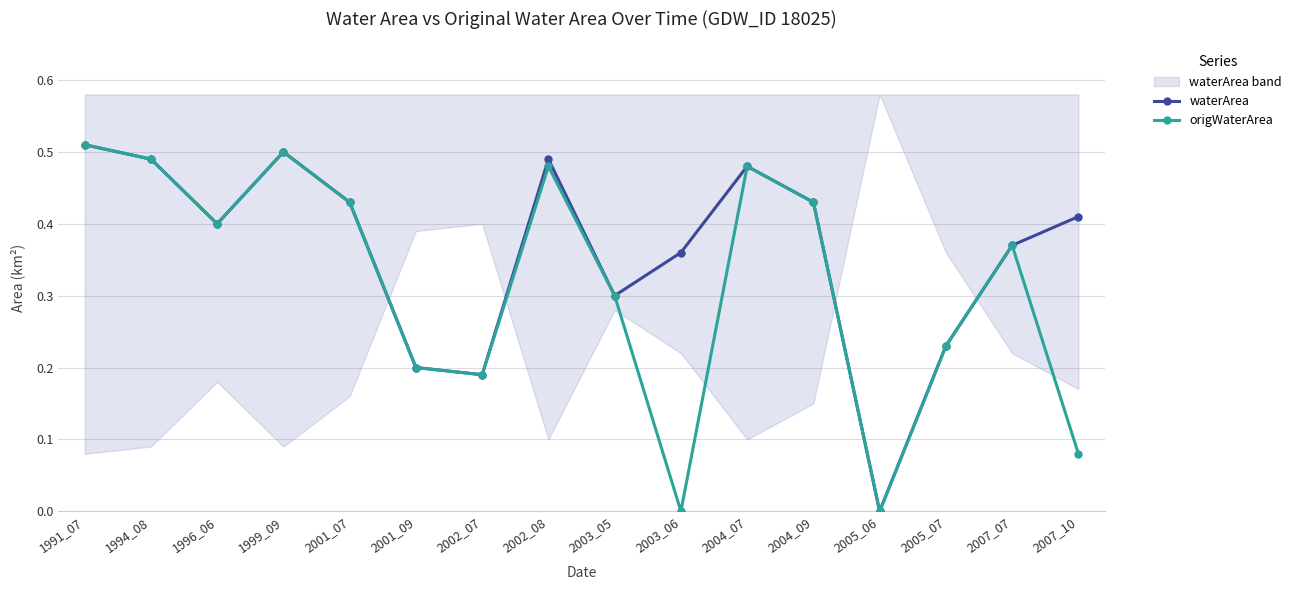

What is the difference between the maximum and minimum values in the waterArea series?

0.5